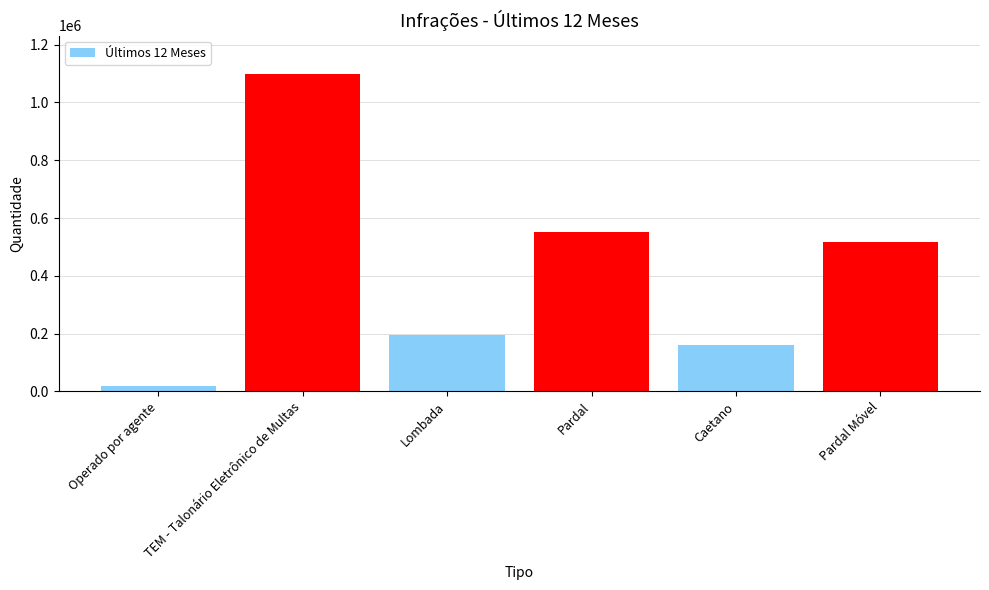

Reading right to left, list all the values displayed in this chart.

Pardal Móvel=517159	Caetano=160910	Pardal=549942	Lombada=194773	TEM - Talonário Eletrônico de Multas=1099527	Operado por agente=17350